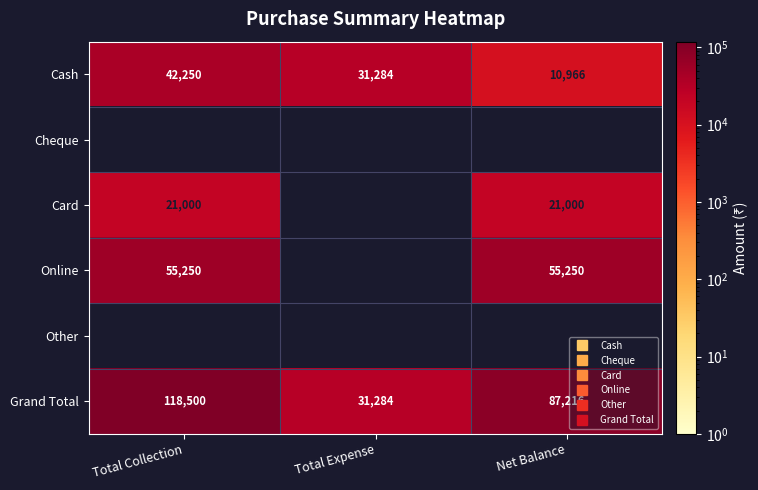

What is the average value of the Cash series?

28166.7